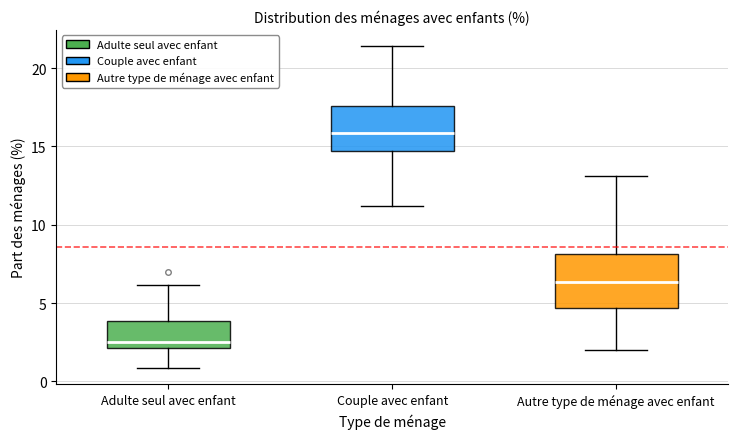

Where does the median line of the box for Autre type de ménage avec enfant sit on the y-axis? The values are not printed on the chart, so give them approximately, as read against the axis.

6.5